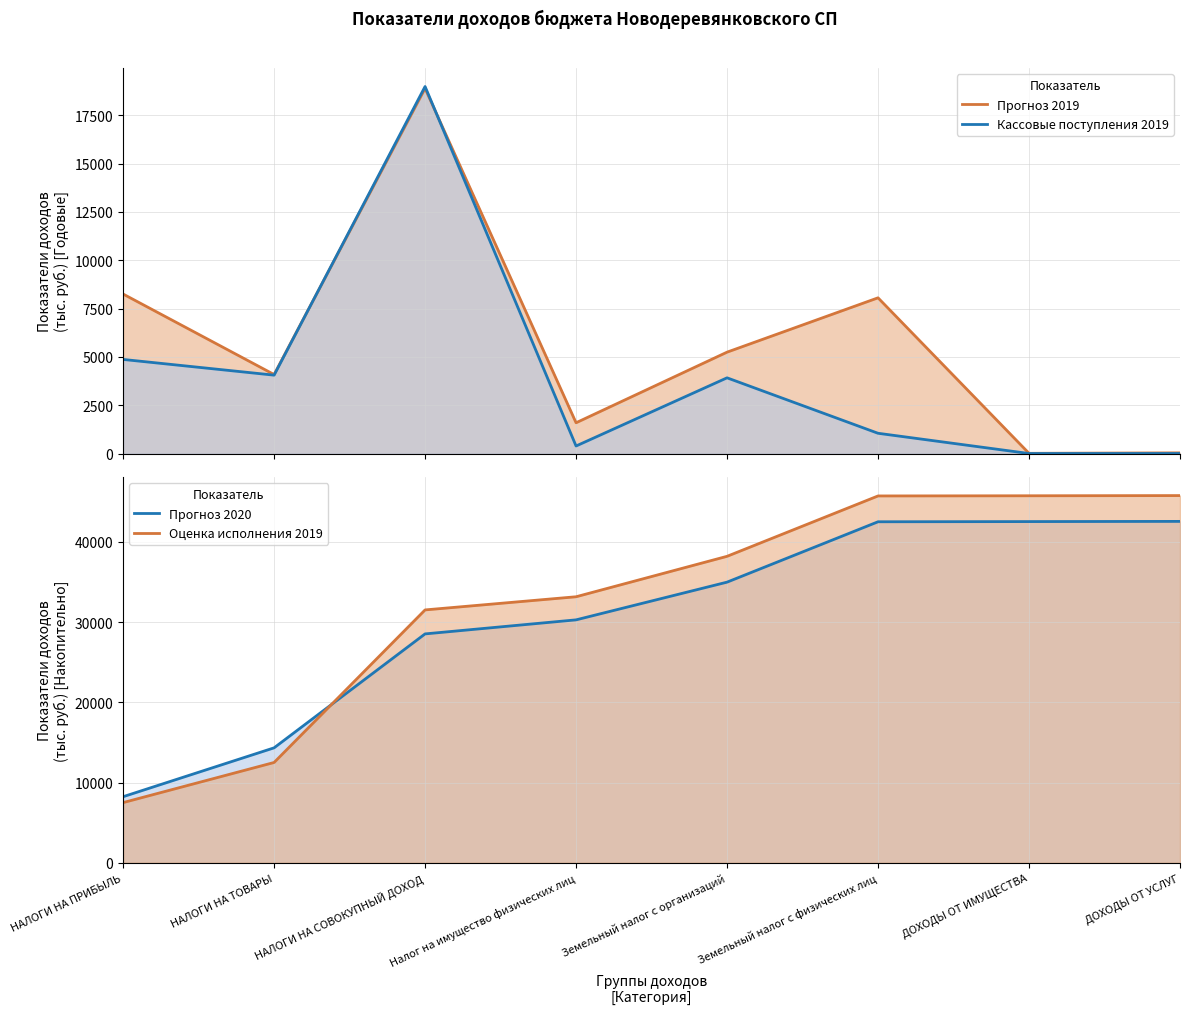

What is the sum of the Прогноз 2019 values at НАЛОГИ НА ТОВАРЫ and Налог на имущество физических лиц?

5693.6